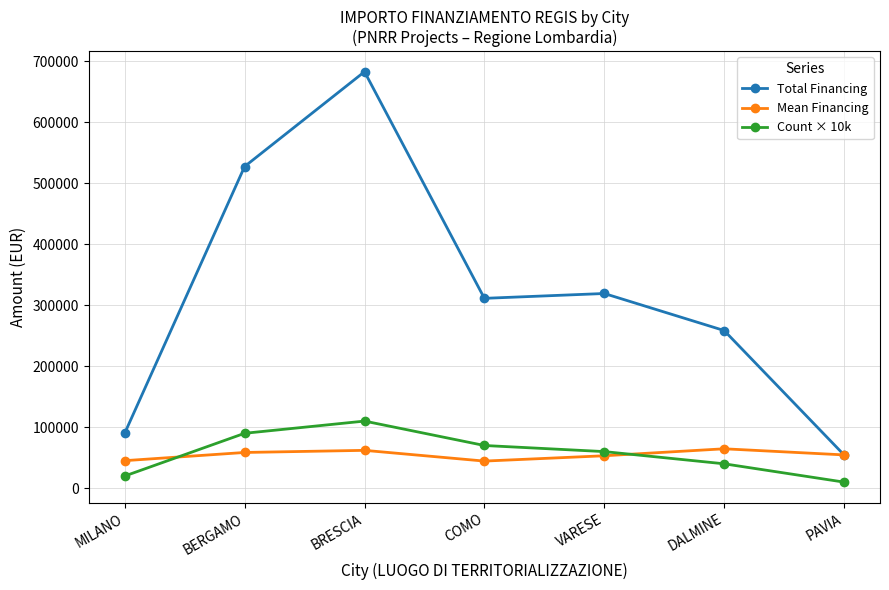

Rank the series by their maximum value, from lowest to highest.

Mean Financing, Count × 10k, Total Financing